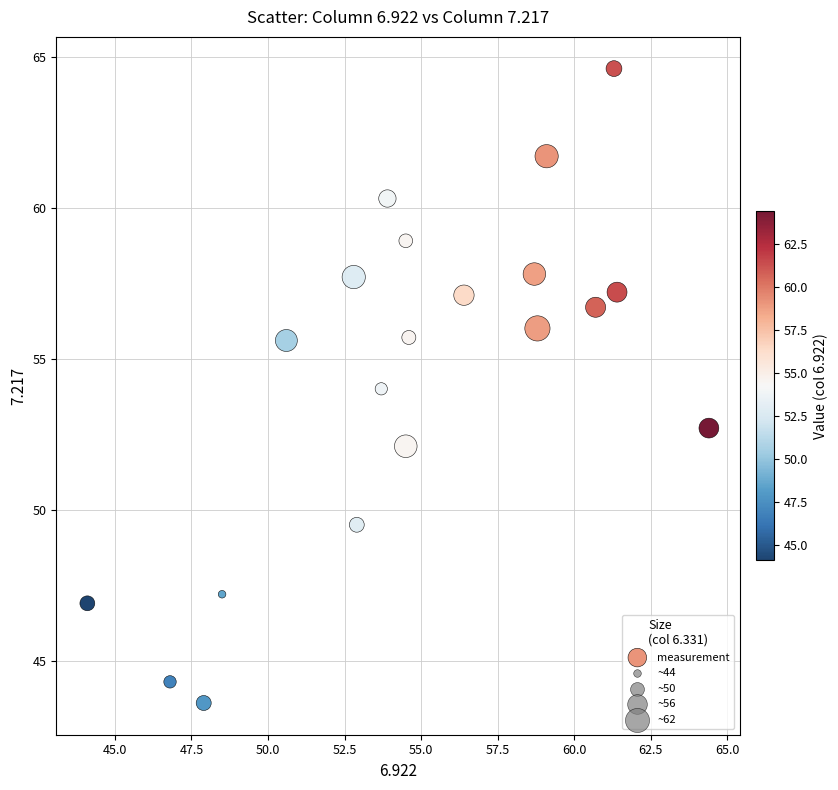

What is the range of X values (max minus min)?

20.3